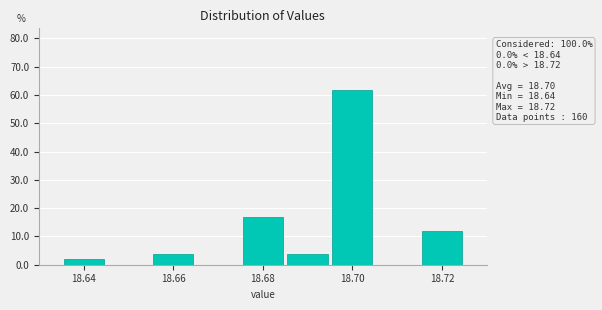

Over which range of the x-axis is the bar tallest?

18.695 to 18.705